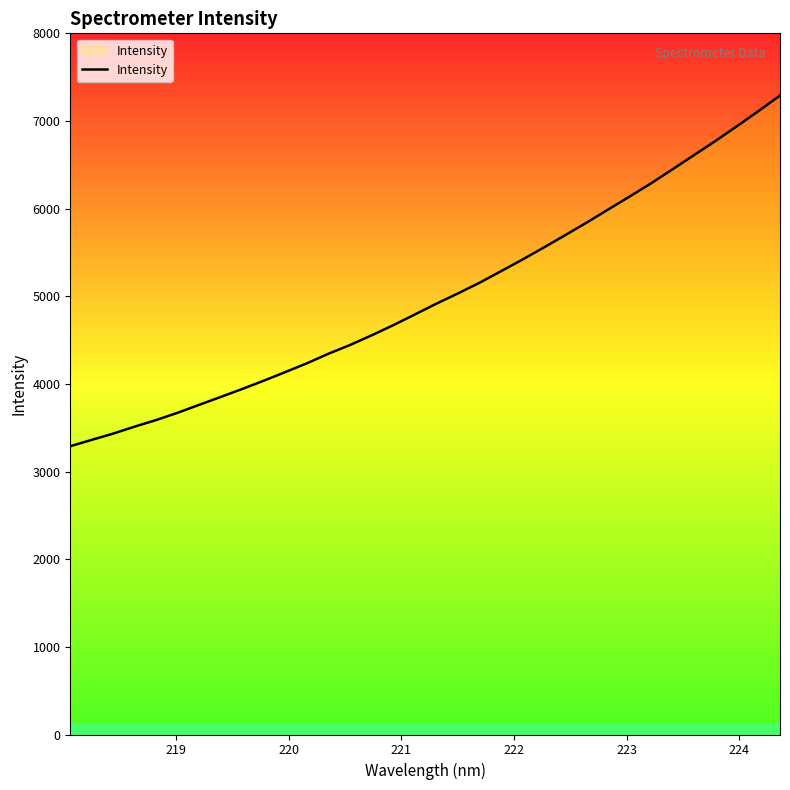

True or false: the data has more than 2 interior local peaks.

False